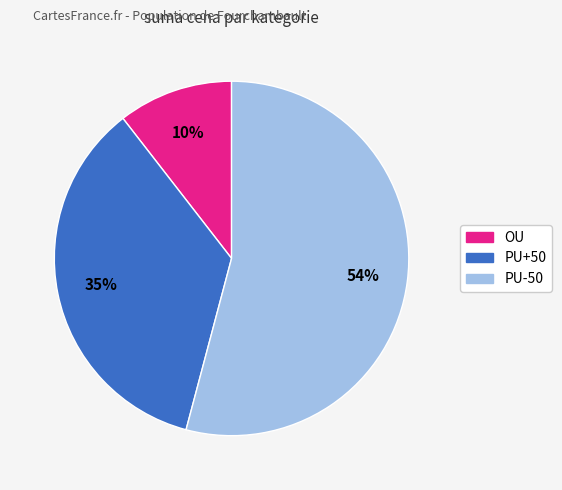

Which slice is the smallest?

OU